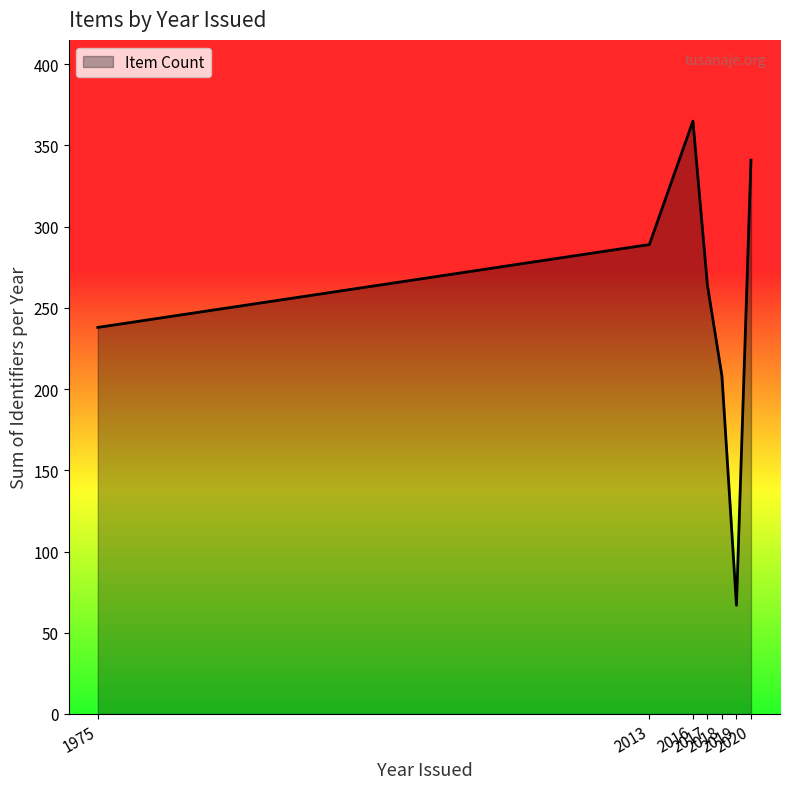

Which label corresponds to the smallest value in the chart?

2019